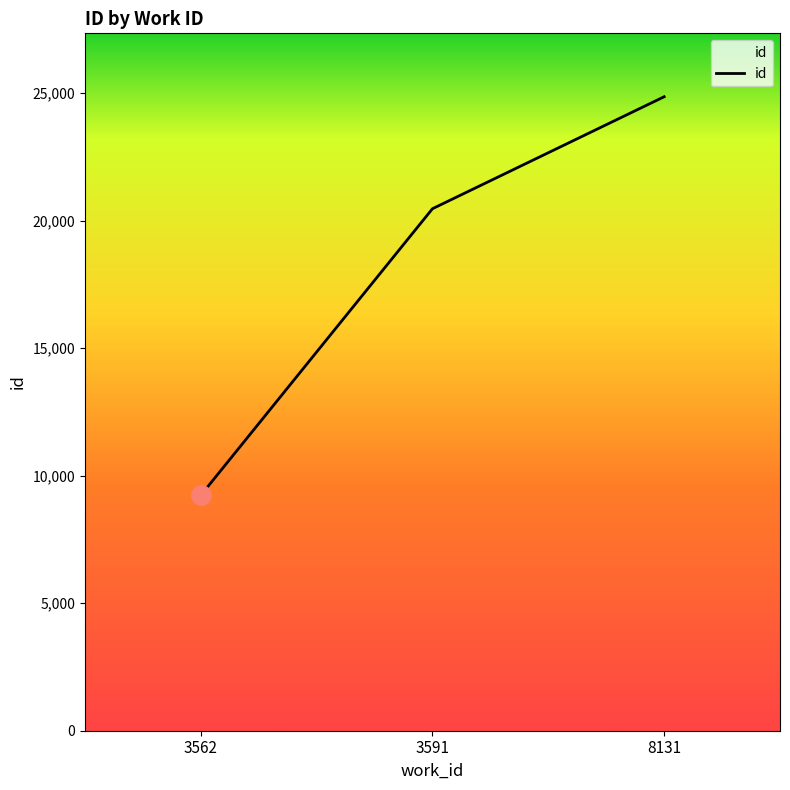

List the labels in order of value, largest first.

8131, 3591, 3562